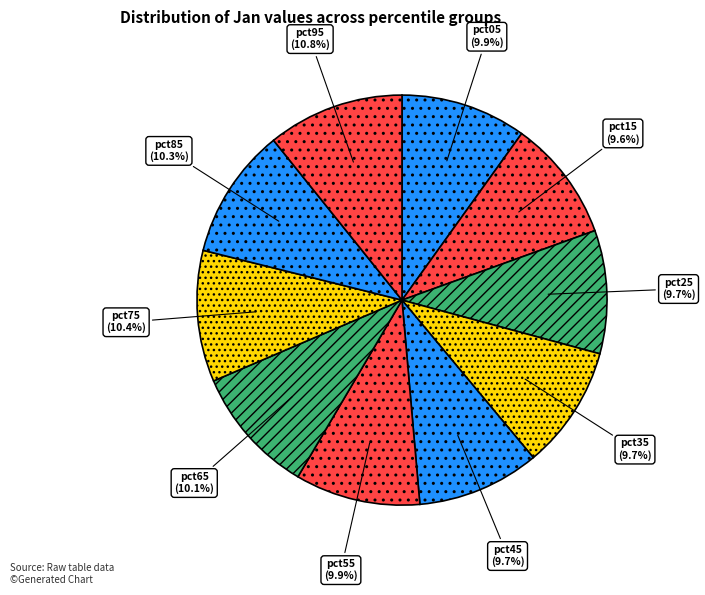

Is the sum of pct75 and pct85 greater than half?

No